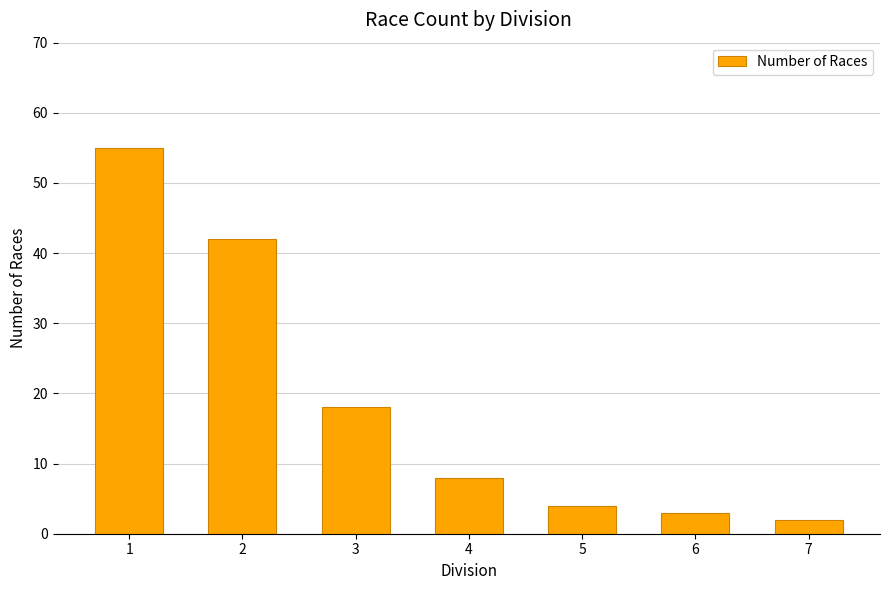

Reading left to right, list all the values displayed in this chart.

1=55	2=42	3=18	4=8	5=4	6=3	7=2